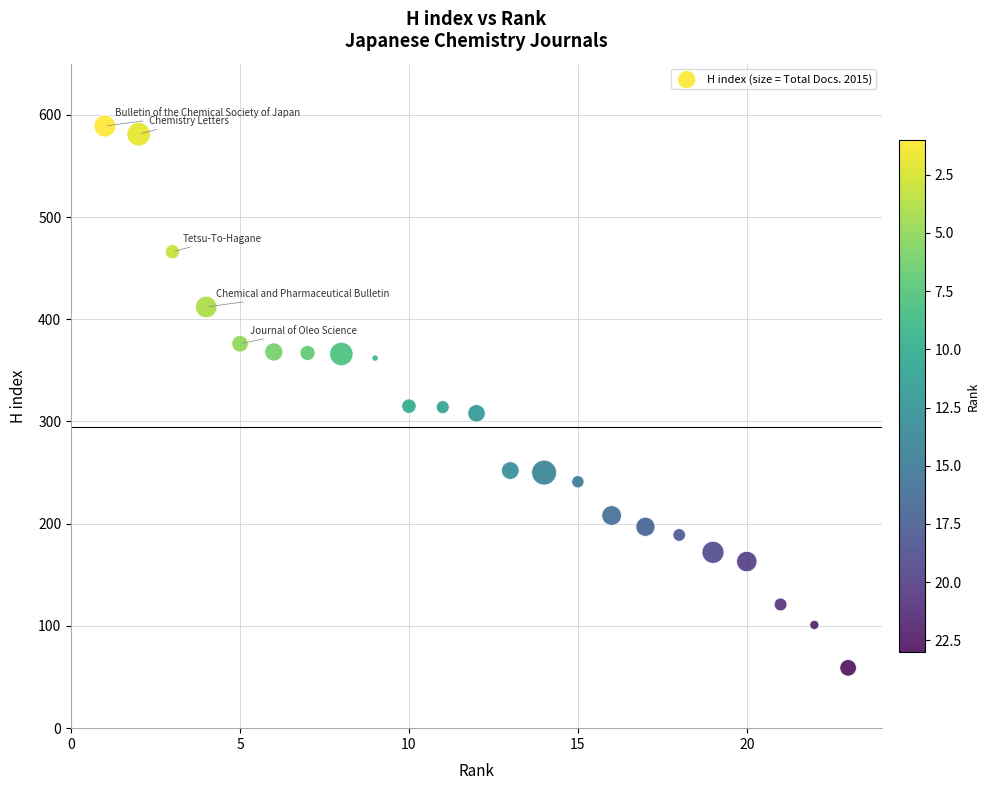

What is the range of Y values (max minus min)?

530